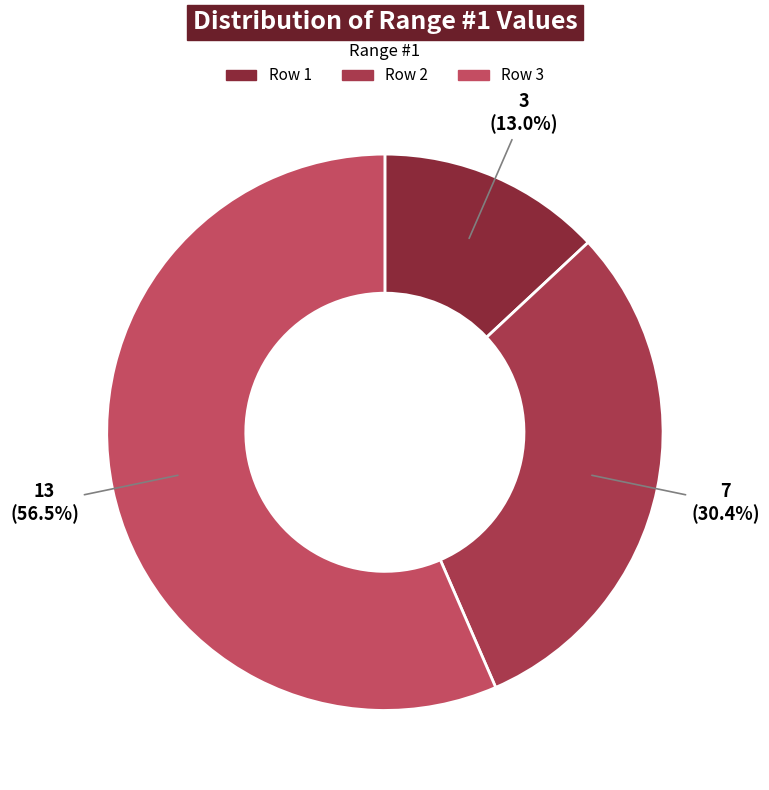

Which slice represents more than half of the pie?

Row 3